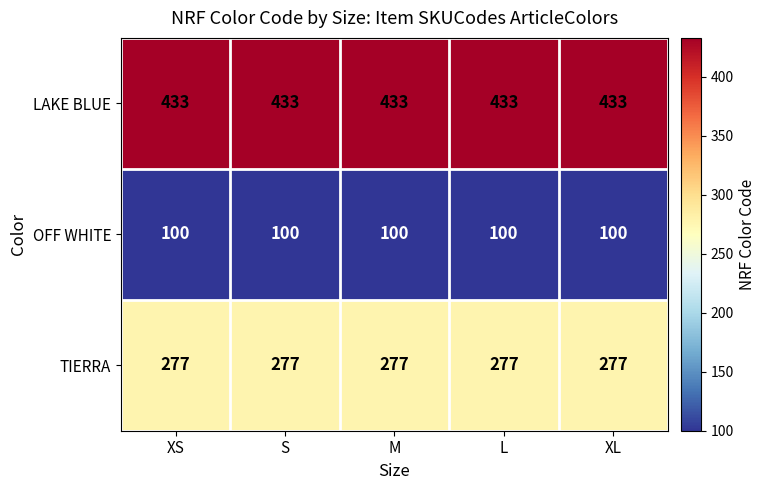

What is the lowest value of the OFF WHITE series?

100